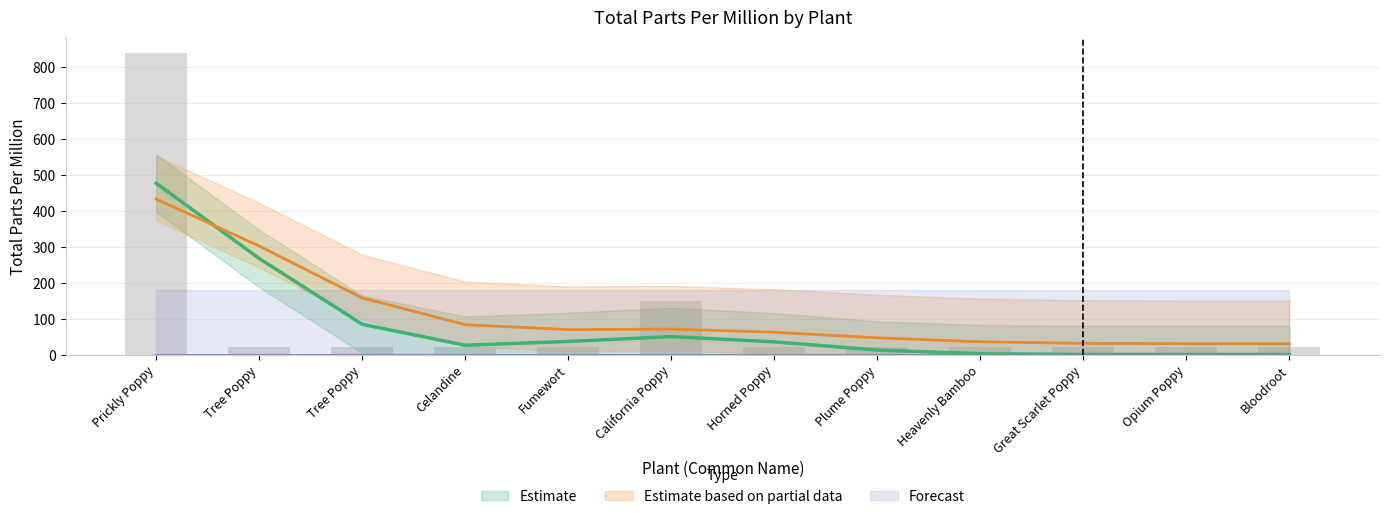

What is the average value?

99